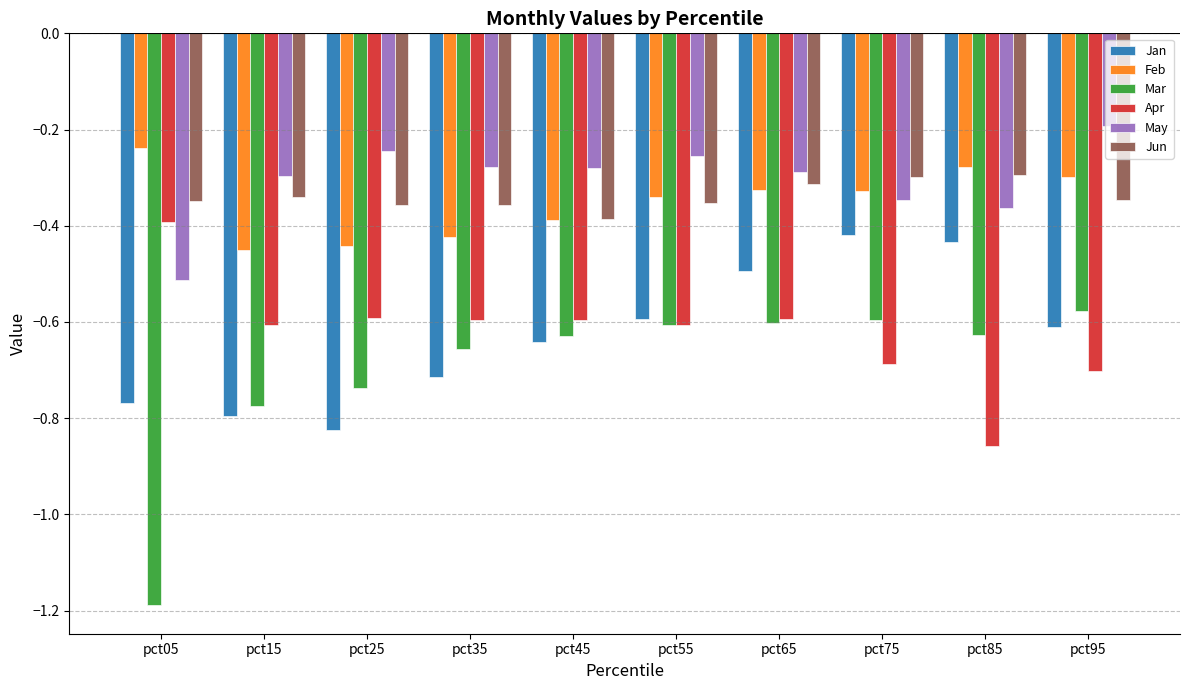

What is the difference between the highest and lowest values at pct85?

0.6